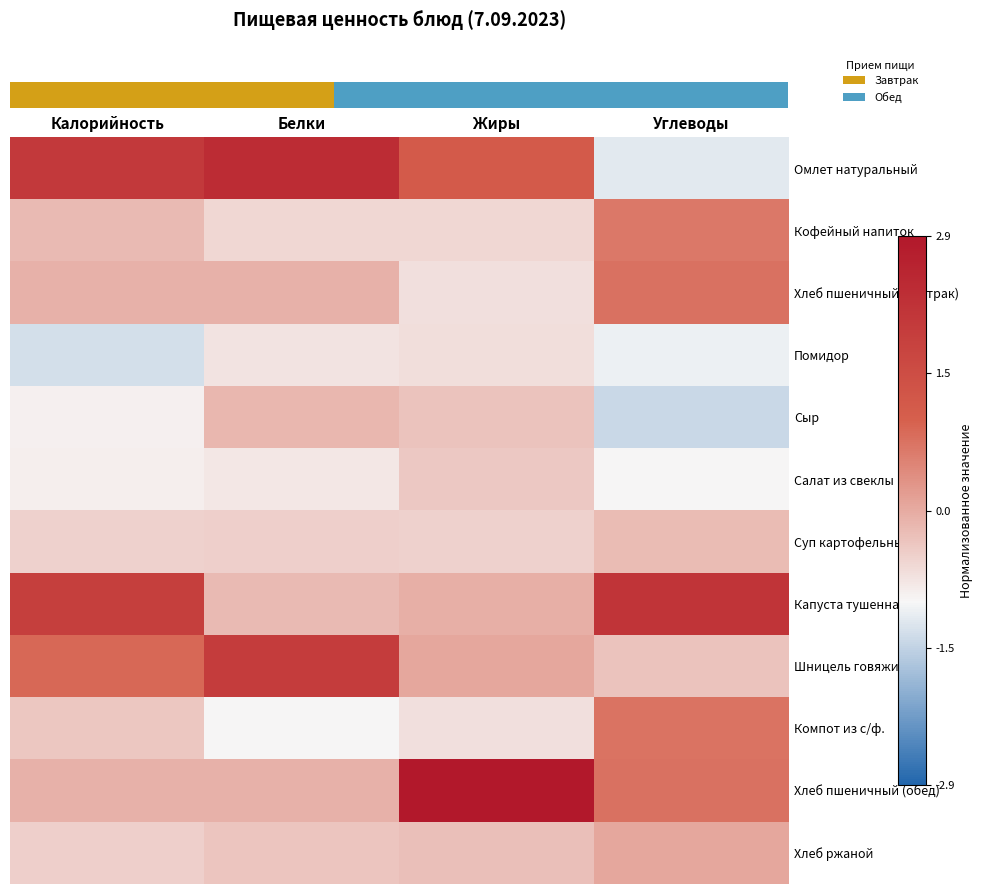

What is the difference between the highest and lowest values at Белки?

3.3